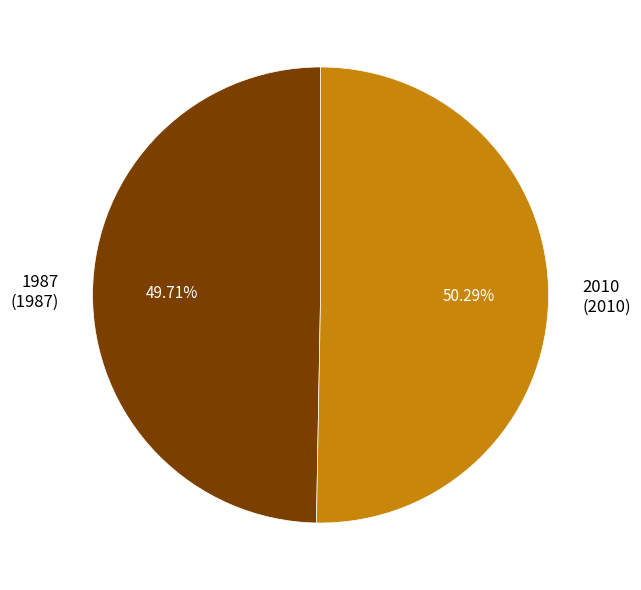

To the nearest percent, what is the average slice percentage?

50%